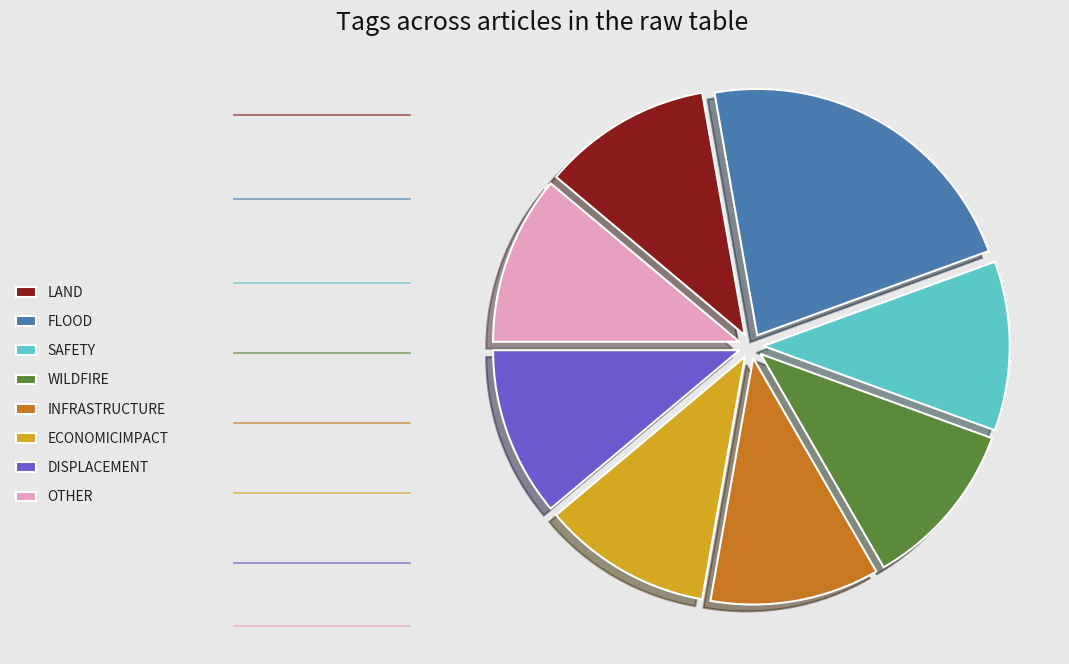

Count the number of slices in the pie.

8